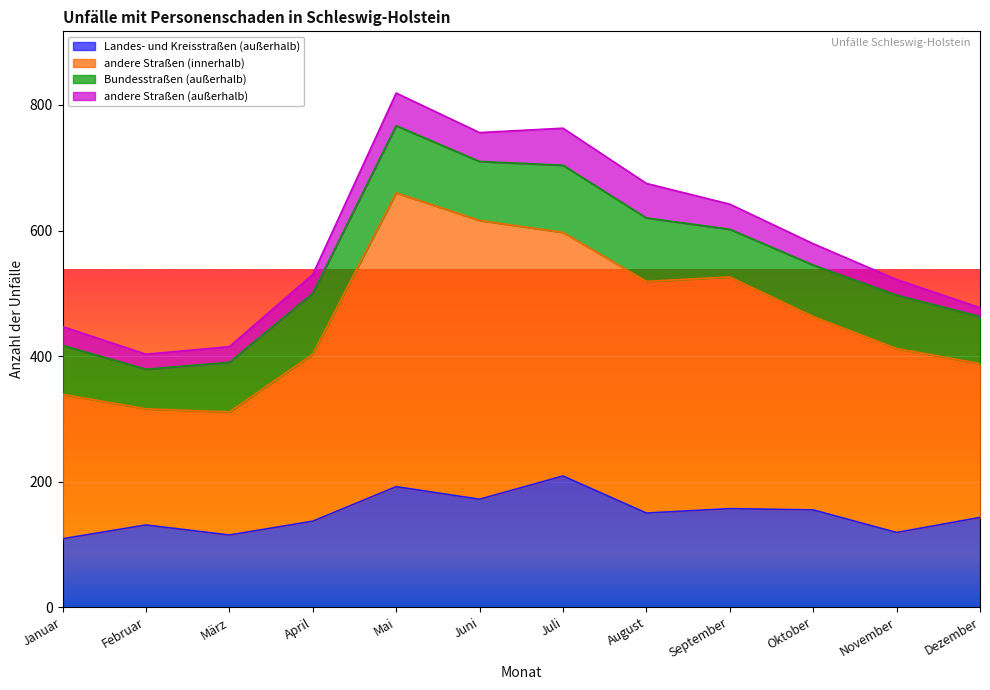

Which series changed the most between April and Oktober?

andere Straßen (innerhalb)